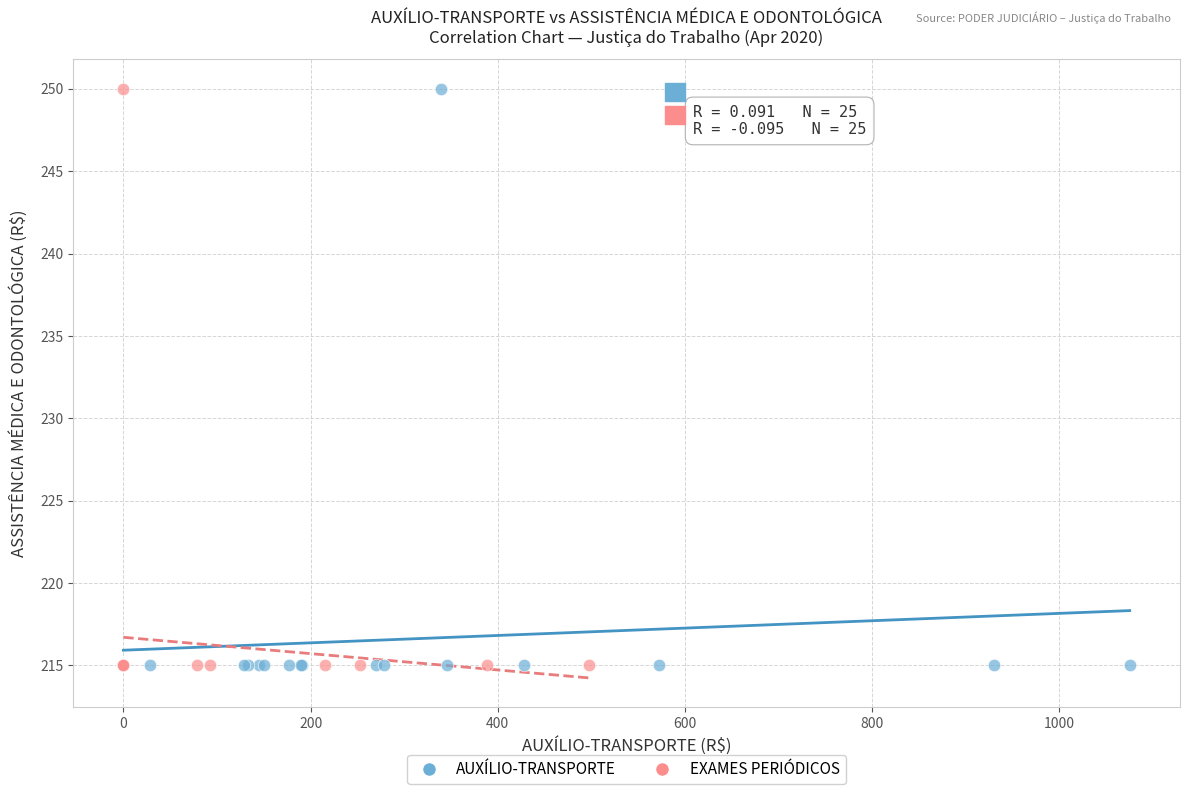

What are all the series names shown in the legend?

AUXÍLIO-TRANSPORTE, EXAMES PERIÓDICOS